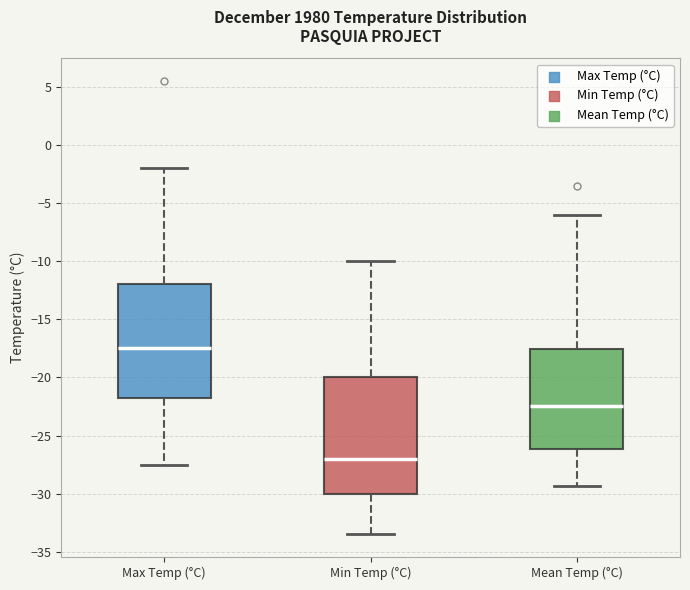

Which box's median line is the highest?

Max Temp (°C)